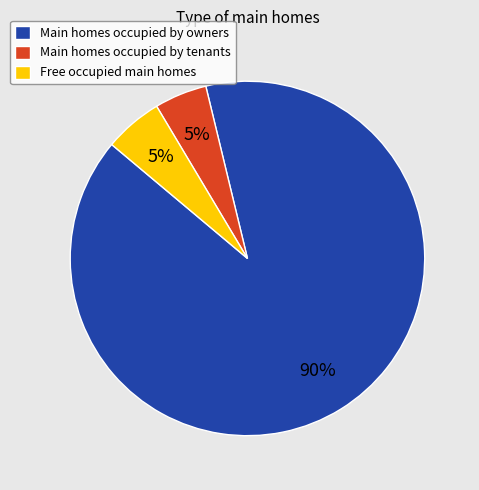

Count the number of slices in the pie.

3